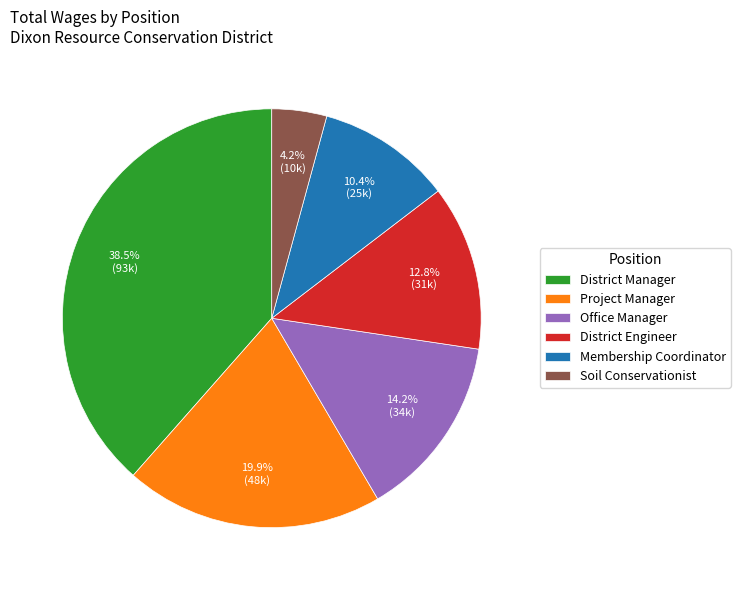

Which slice is the largest?

District Manager